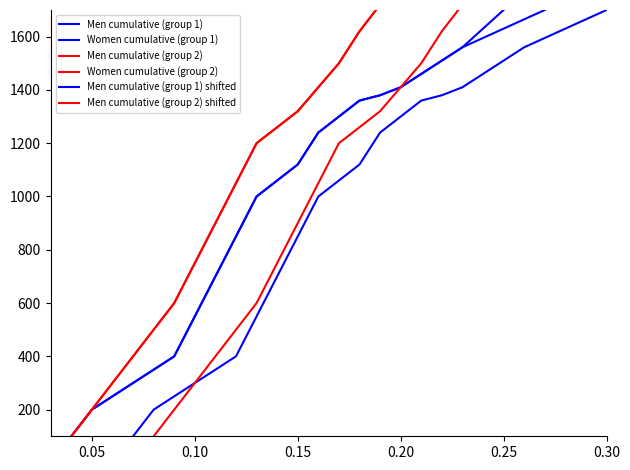

Which series has the widest spread of values?

Men cumulative (group 2)